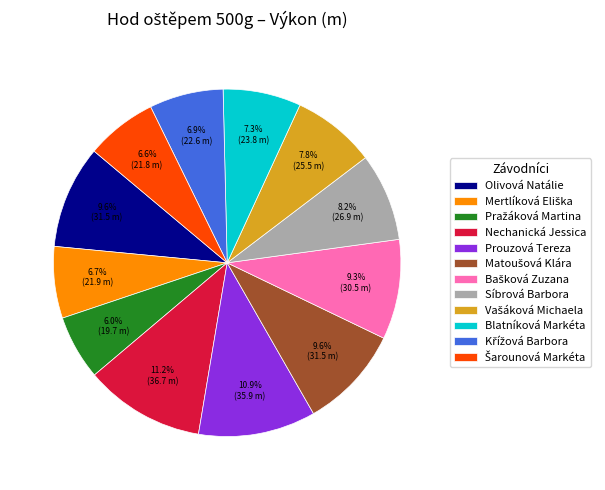

To the nearest percent, what is the difference between the largest and smallest slice percentages?

5%